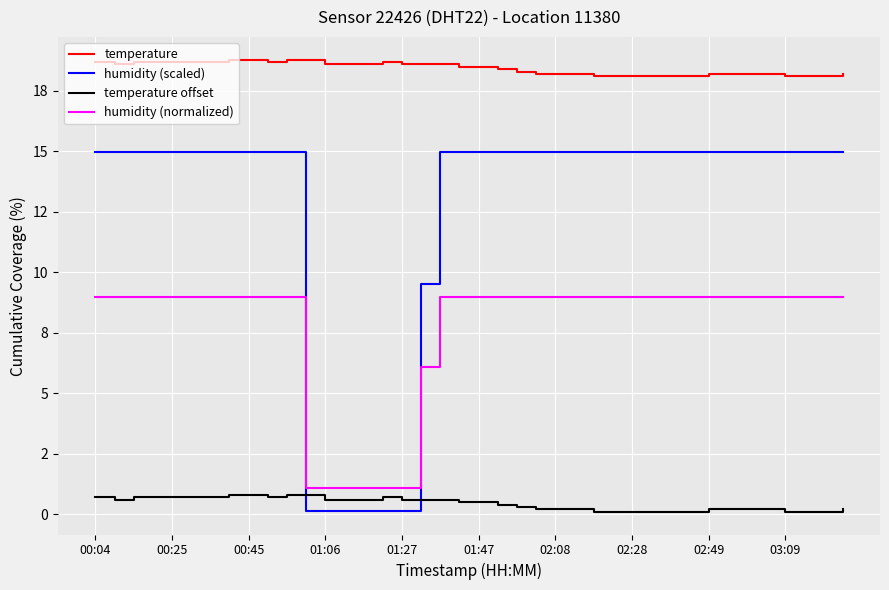

How many temperature values are between 18 and 19?

40